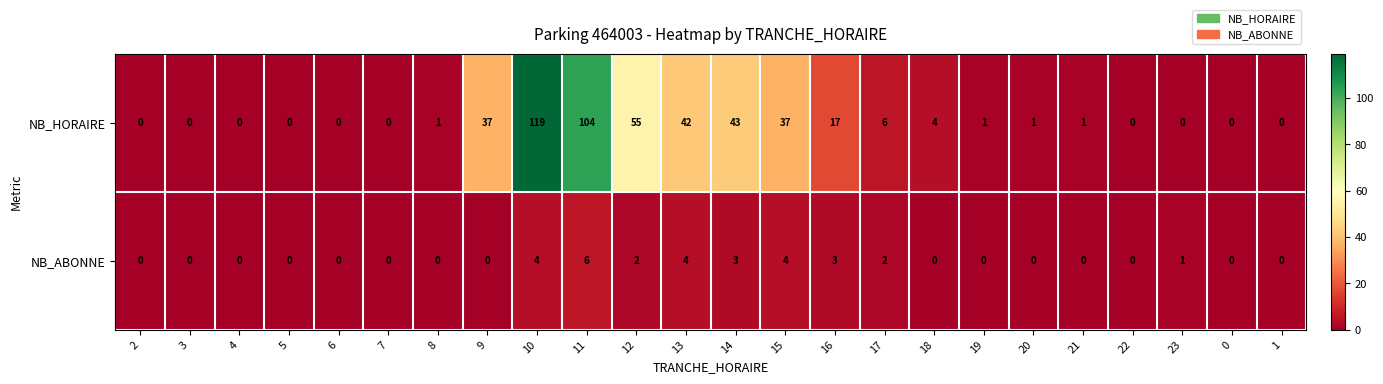

What is the maximum value for NB_ABONNE?

6